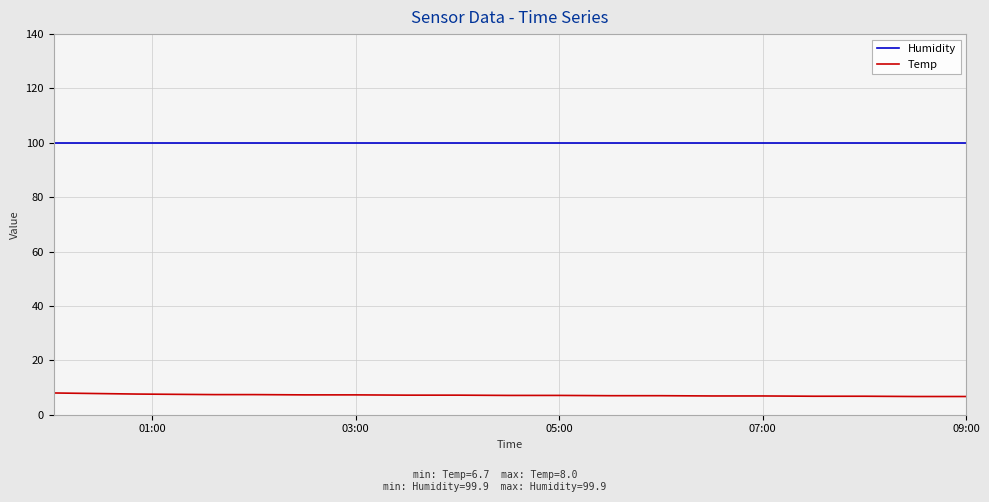

True or false: Humidity and Temp cross at least once.

False